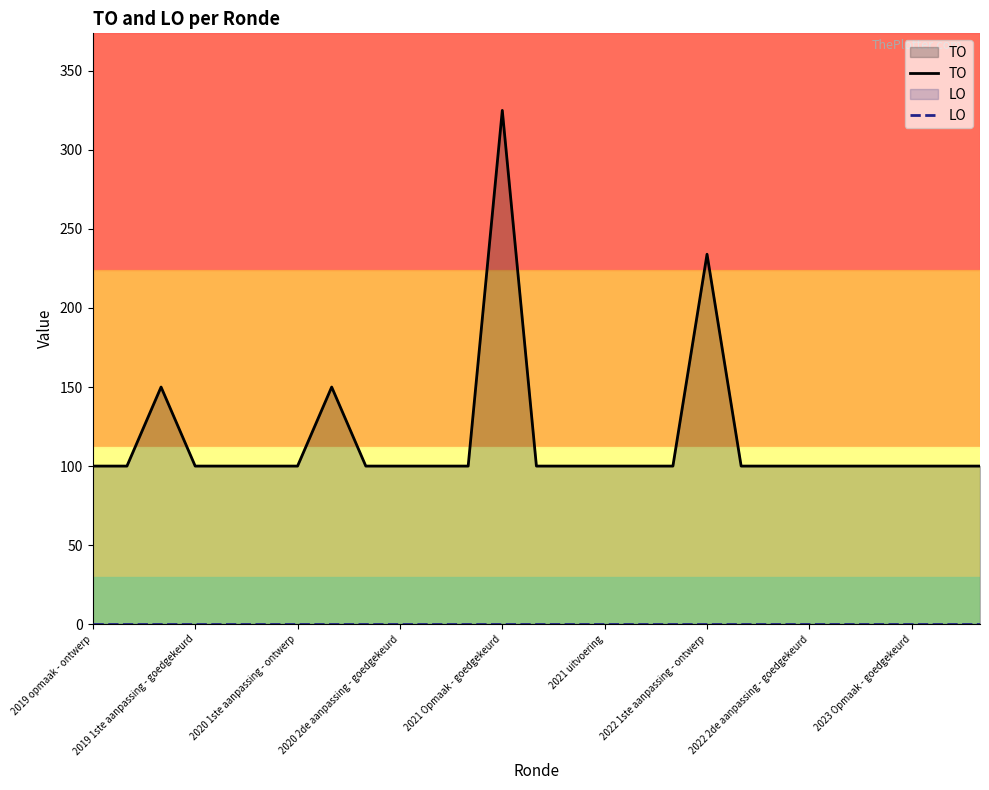

What is the difference between the maximum and minimum values in the TO series?

225